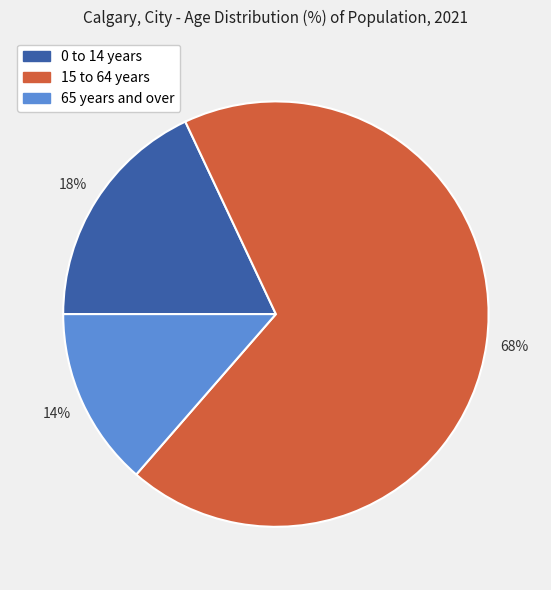

To the nearest percent, what percentage of the pie is 15 to 64 years?

68%